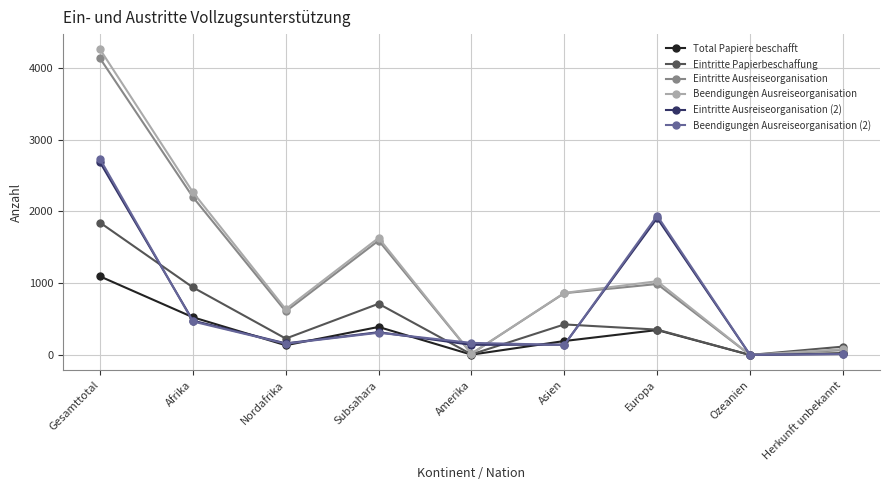

Does the chart display data point markers on the line(s)?

Yes